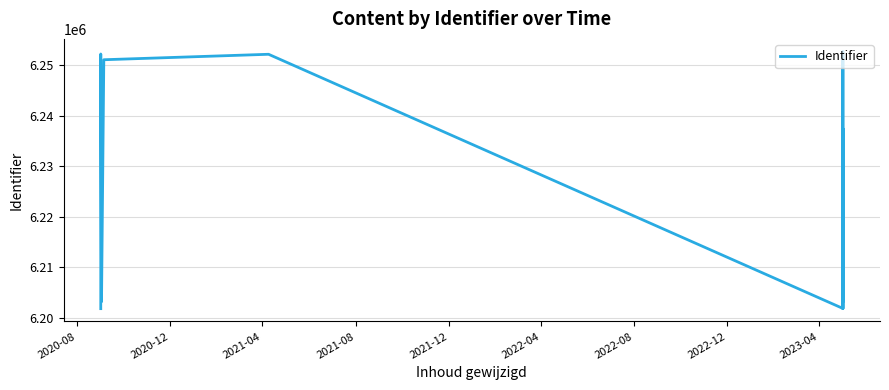

What is the value of the 3rd point from the left?

6203166